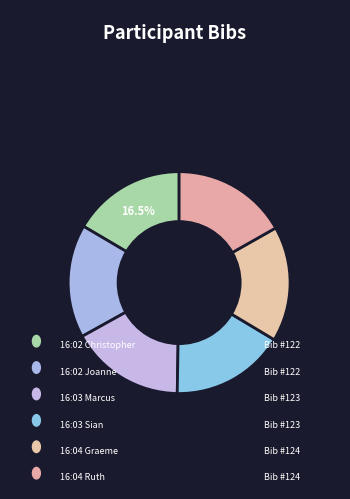

What is the smallest slice in the pie chart?

16:02:00 Christopher York